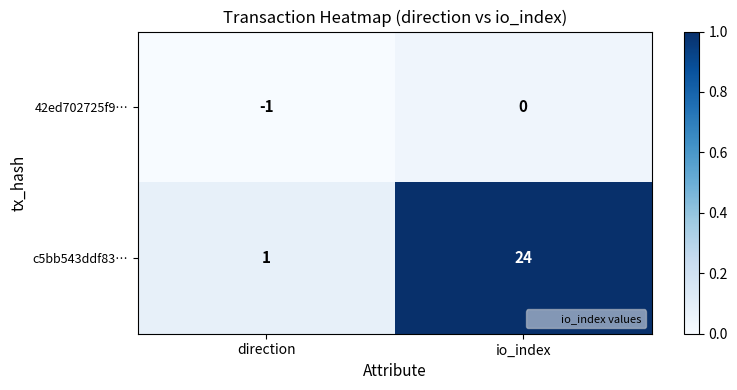

Which series changed the most between direction and io_index?

c5bb543ddf83…